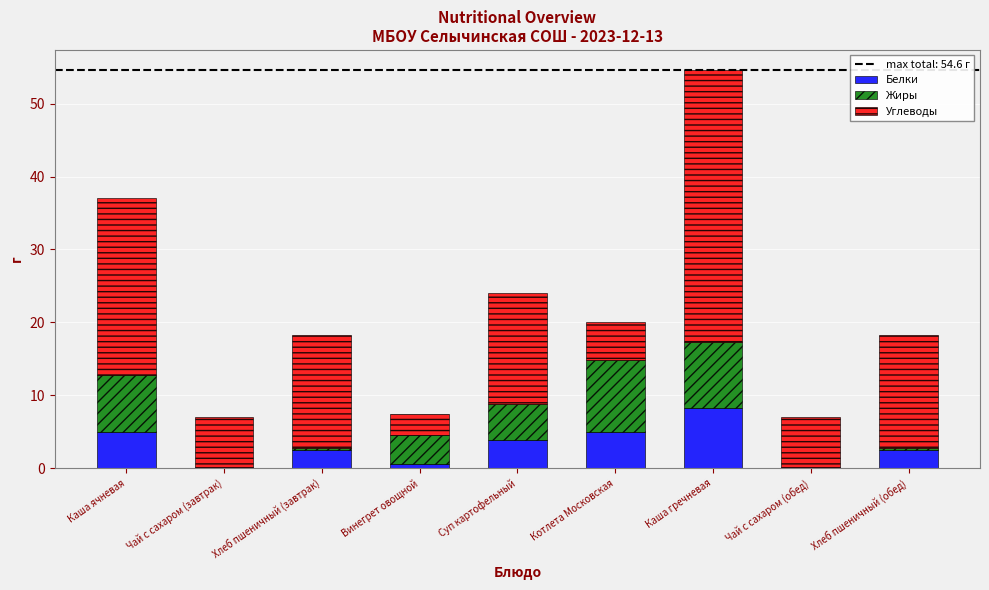

What is the total value across all series at Каша ячневая?

37.1